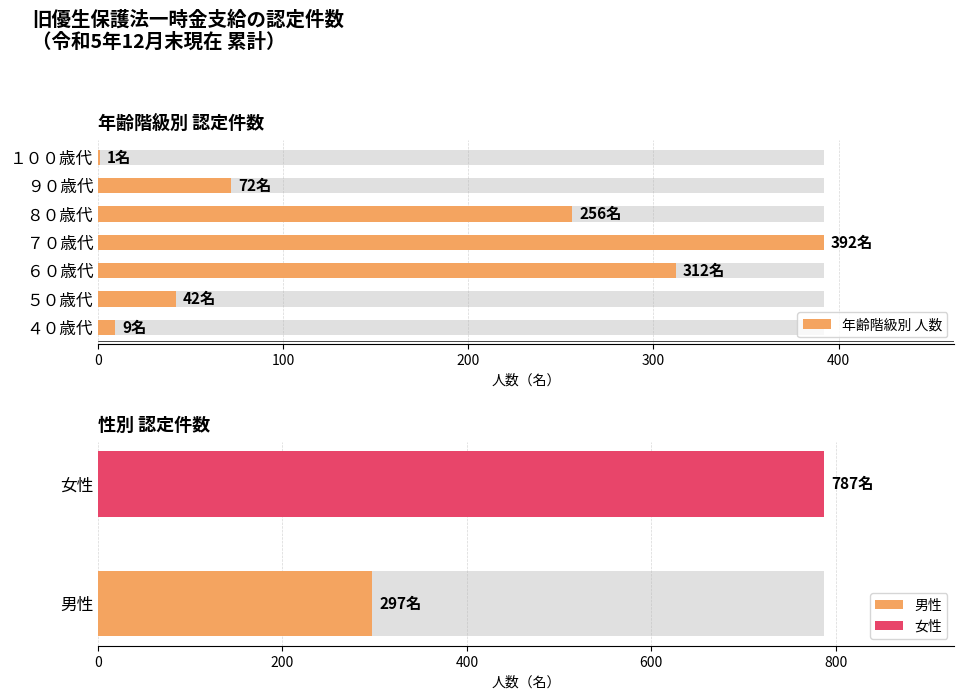

What is the difference between the second highest and minimum values?

311